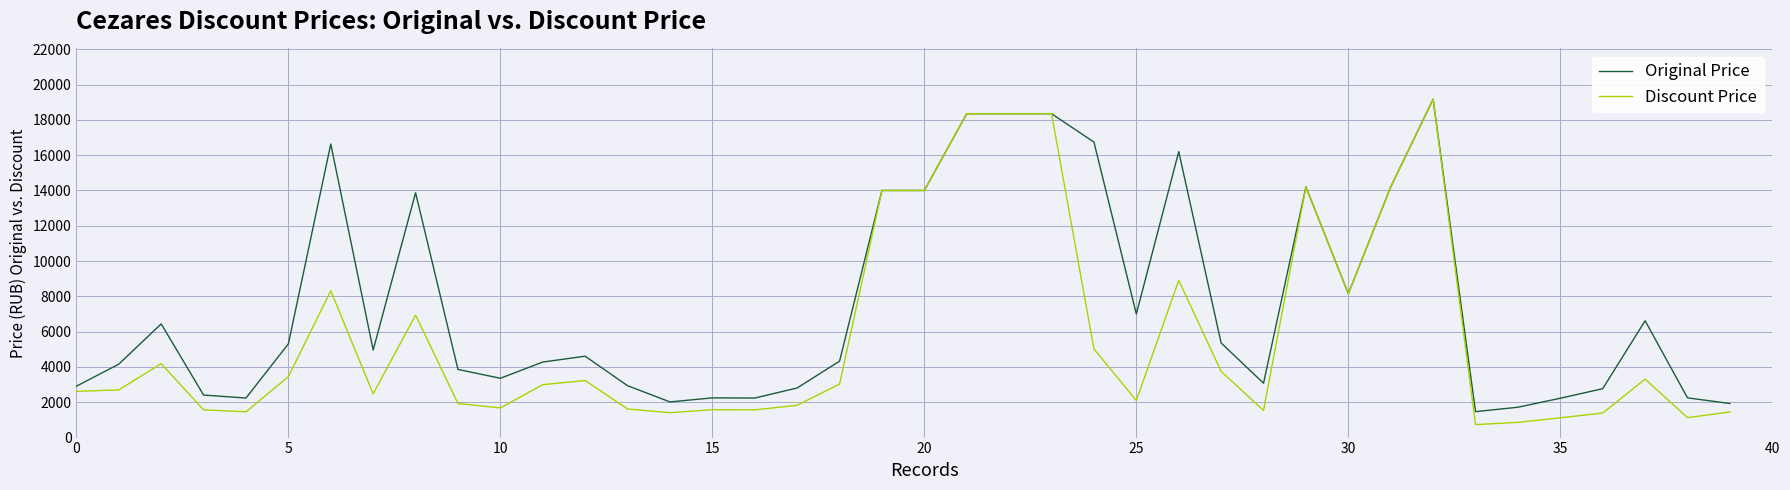

At how many categories does at least one series exceed 12597?

12